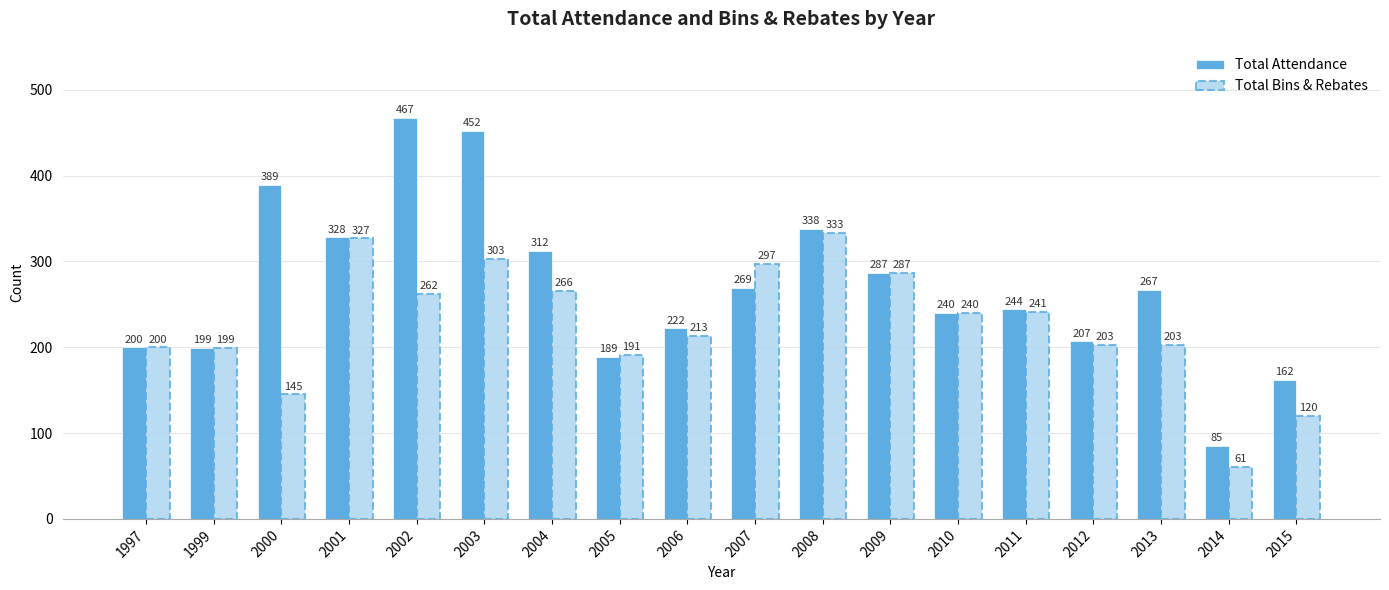

The Total Attendance series shows 240 at 2010. True or false?

True